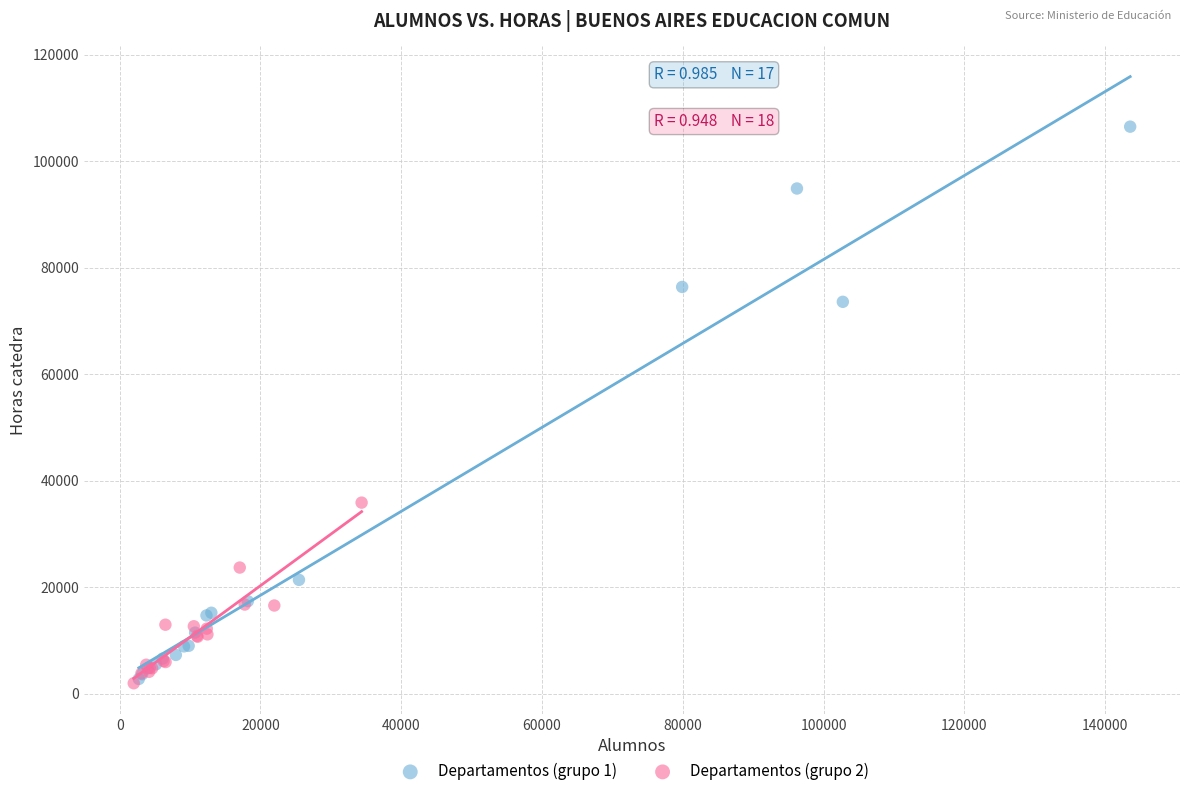

Which series has the widest spread of Y values?

Departamentos (grupo 1)